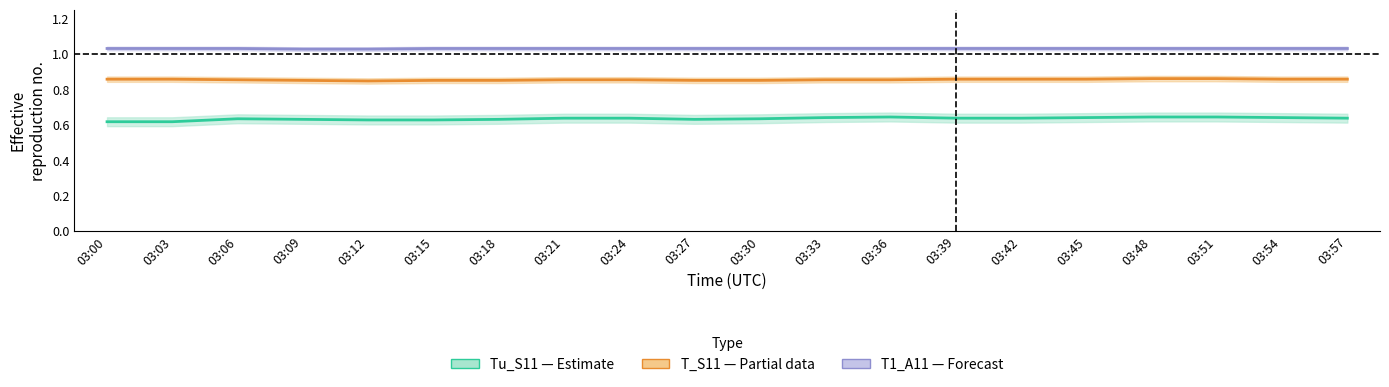

What is the smallest value displayed?

0.6